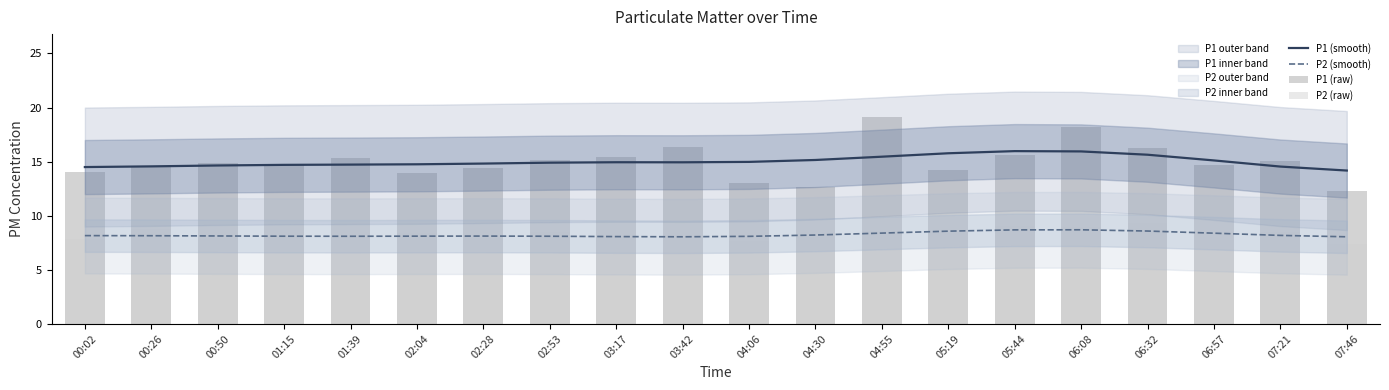

What is the sum of the P1 (raw) values at 04:55 and 05:44?

34.8